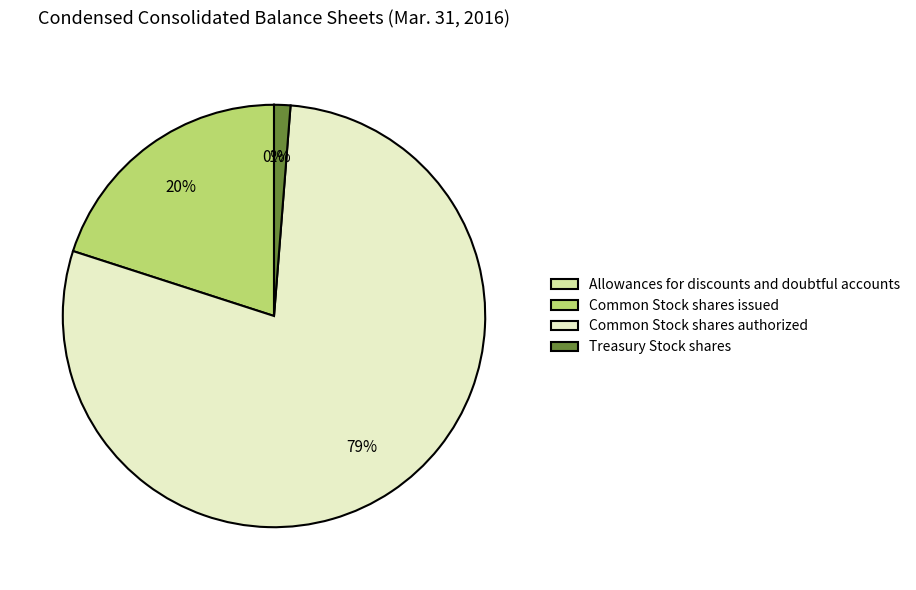

True or false: Treasury Stock shares accounts for 11% of the total.

False